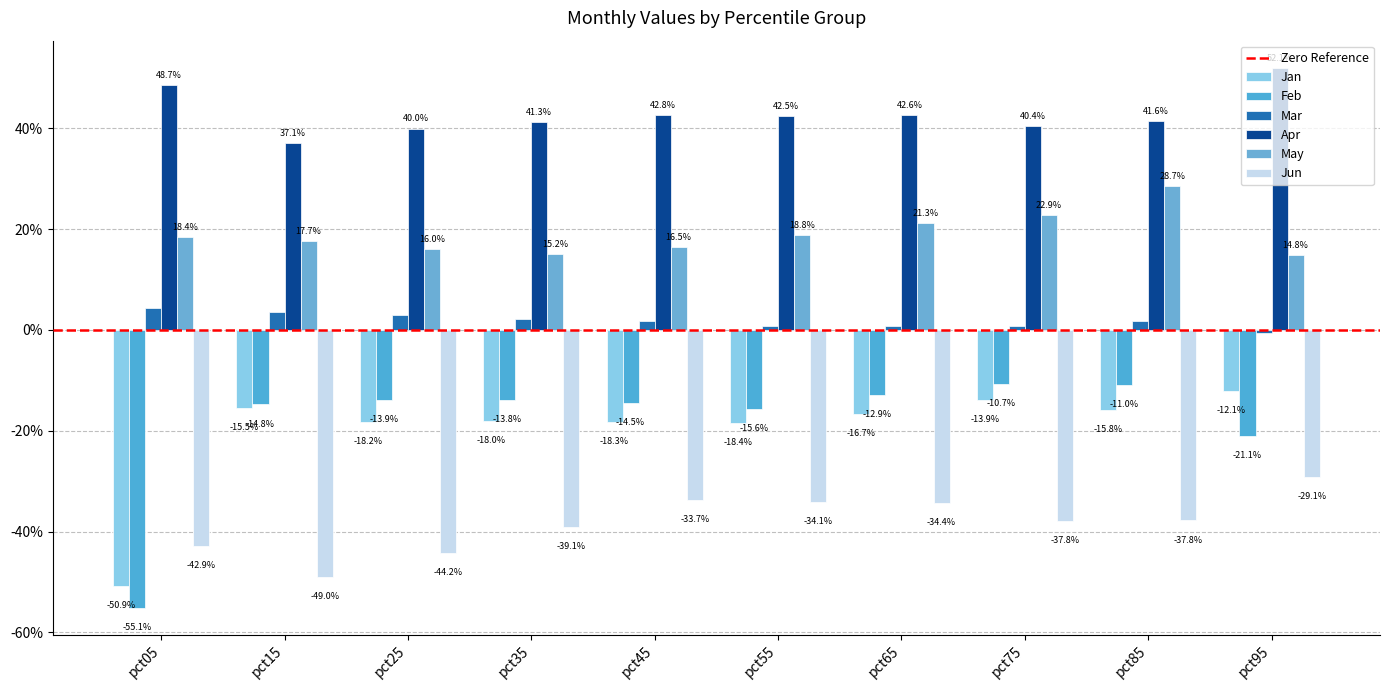

Which category has the highest value across all series?

pct95